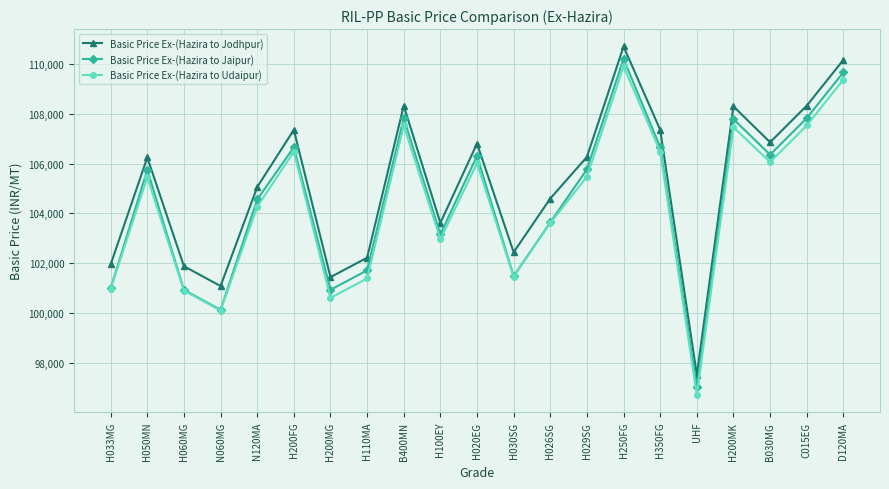

At which category is the sum across all series the highest?

H250FG